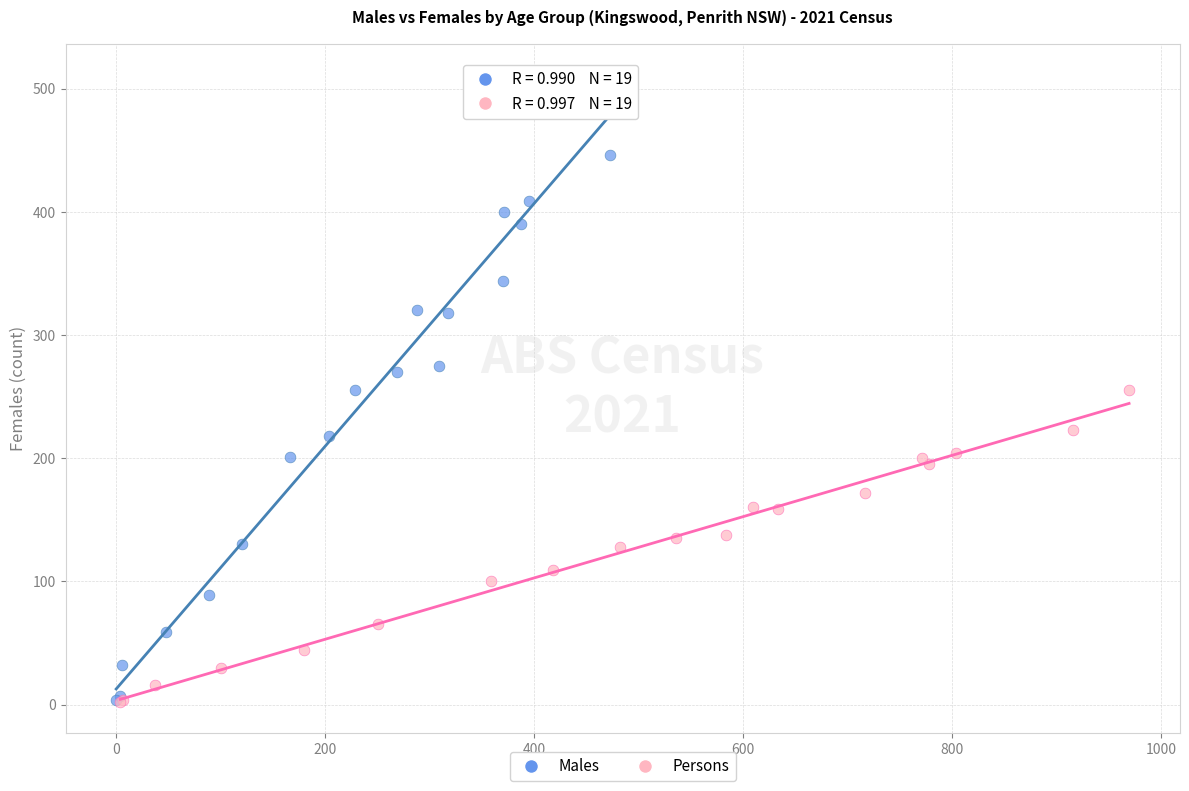

Which series contains the highest Y value?

Males